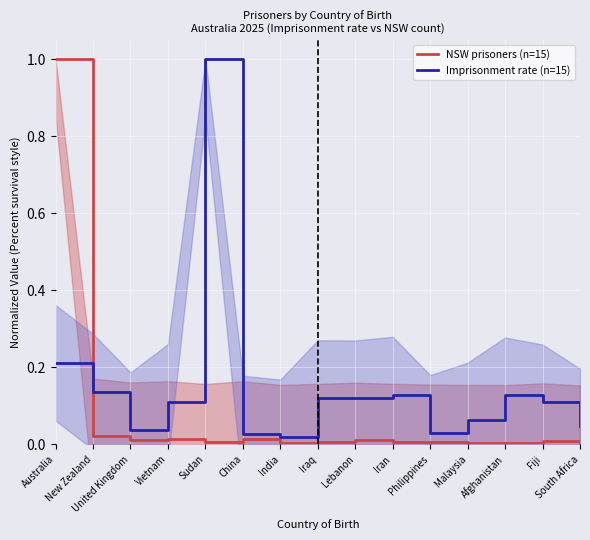

True or false: Imprisonment rate (n=15) has a value of 0.0 at China.

True